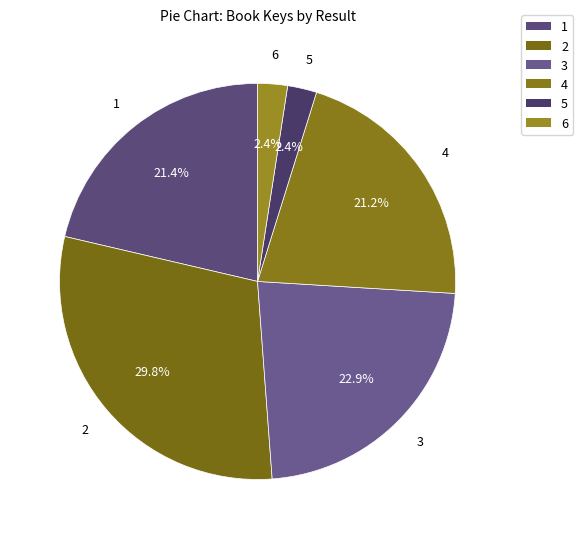

What percentage do 6 and 1 together represent?

23.8%